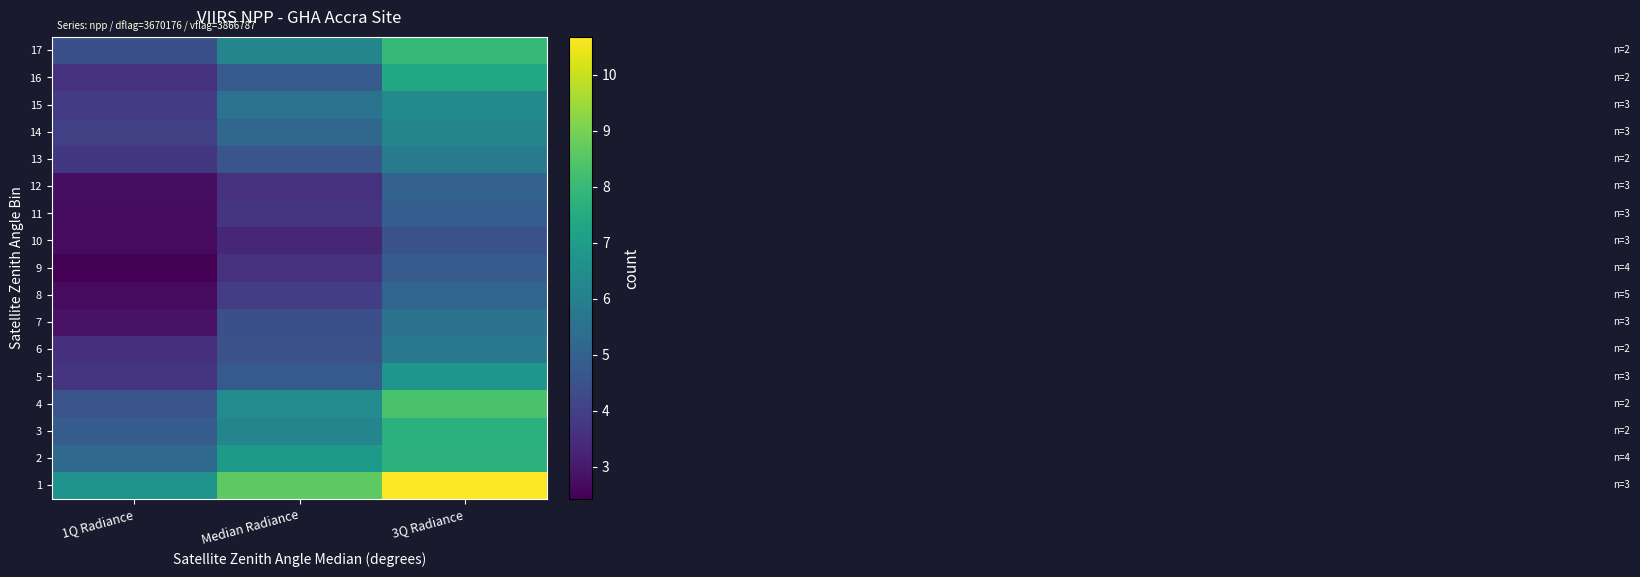

Reading right to left, list all the values displayed in this chart.

1: 3Q Radiance=10.7	Median Radiance=8.6	1Q Radiance=6.6
2: 3Q Radiance=7.7	Median Radiance=6.9	1Q Radiance=5.3
3: 3Q Radiance=7.7	Median Radiance=6.2	1Q Radiance=4.8
4: 3Q Radiance=8.3	Median Radiance=6.4	1Q Radiance=4.5
5: 3Q Radiance=6.8	Median Radiance=4.8	1Q Radiance=3.7
6: 3Q Radiance=5.8	Median Radiance=4.5	1Q Radiance=3.6
7: 3Q Radiance=5.5	Median Radiance=4.4	1Q Radiance=2.8
8: 3Q Radiance=5.1	Median Radiance=3.9	1Q Radiance=2.7
9: 3Q Radiance=4.8	Median Radiance=3.6	1Q Radiance=2.4
10: 3Q Radiance=4.5	Median Radiance=3.3	1Q Radiance=2.7
11: 3Q Radiance=4.9	Median Radiance=3.7	1Q Radiance=2.7
12: 3Q Radiance=5.0	Median Radiance=3.6	1Q Radiance=2.8
13: 3Q Radiance=5.8	Median Radiance=4.6	1Q Radiance=3.8
14: 3Q Radiance=6.2	Median Radiance=5.2	1Q Radiance=4.0
15: 3Q Radiance=6.3	Median Radiance=5.6	1Q Radiance=3.8
16: 3Q Radiance=7.4	Median Radiance=4.8	1Q Radiance=3.6
17: 3Q Radiance=8.0	Median Radiance=6.2	1Q Radiance=4.4